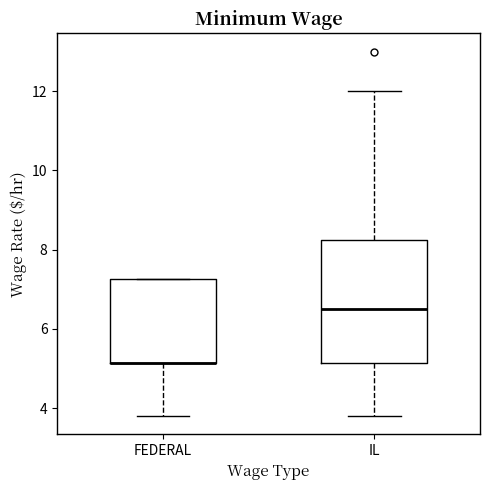

Where does the lower whisker of the box for IL end on the y-axis? The values are not printed on the chart, so give them approximately, as read against the axis.

3.8